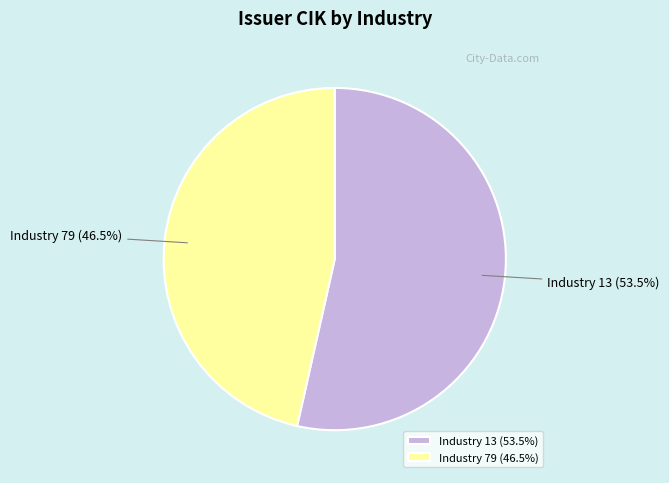

To the nearest percent, what is the average slice percentage?

50%